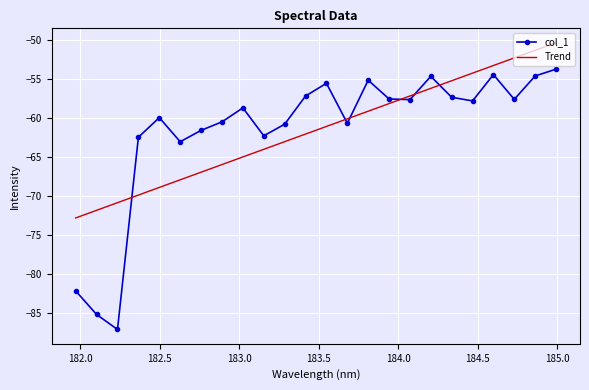

What is the maximum value for col_1?

-53.8